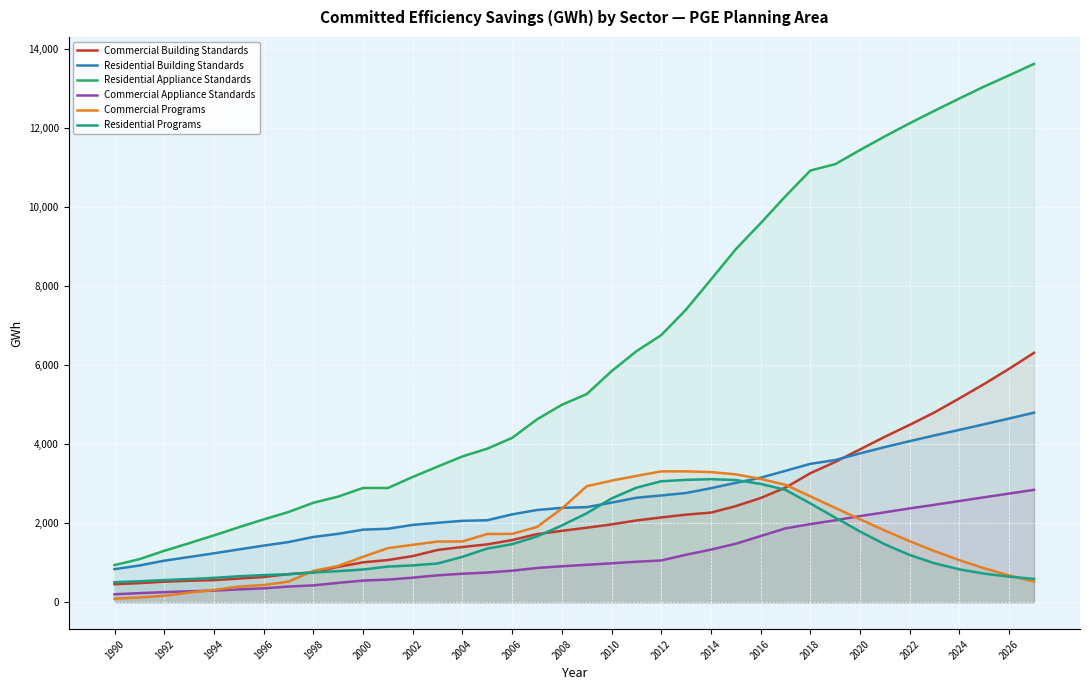

What is the spread (max minus min) of values at 2016?

7911.1